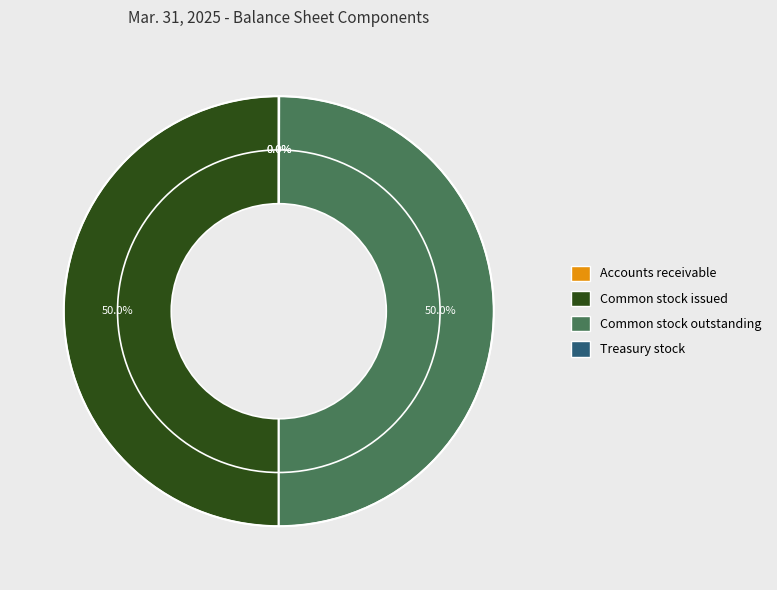

What is the largest slice in the pie chart?

Common stock issued